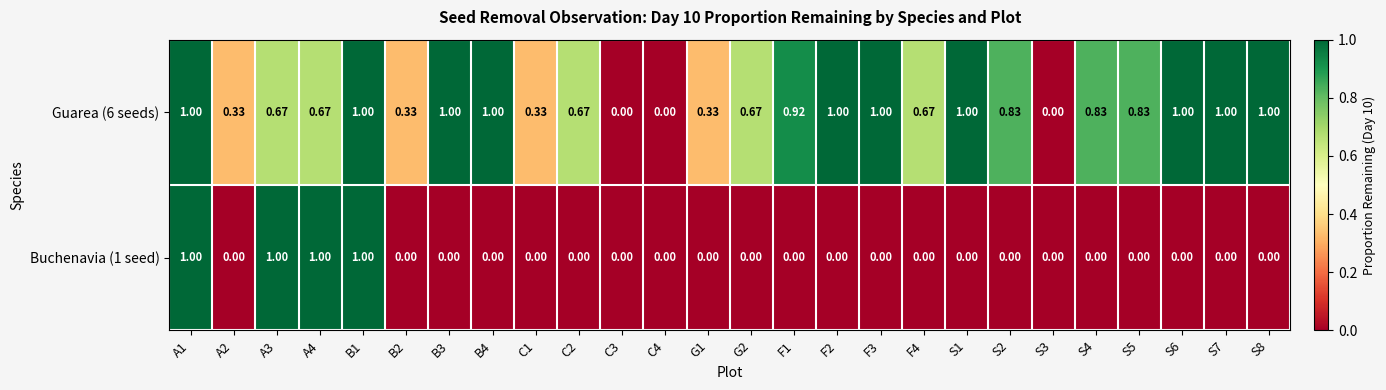

How many distinct data groups are displayed?

2